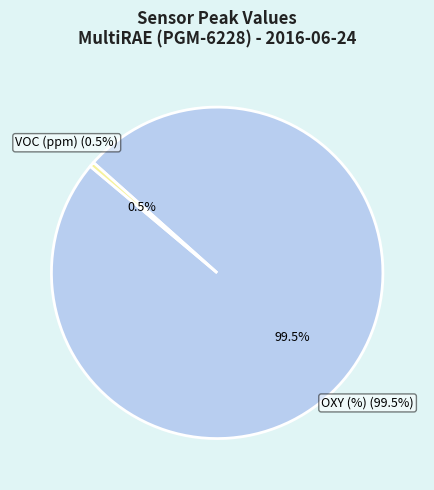

Is there any slice that represents more than half of the pie?

Yes